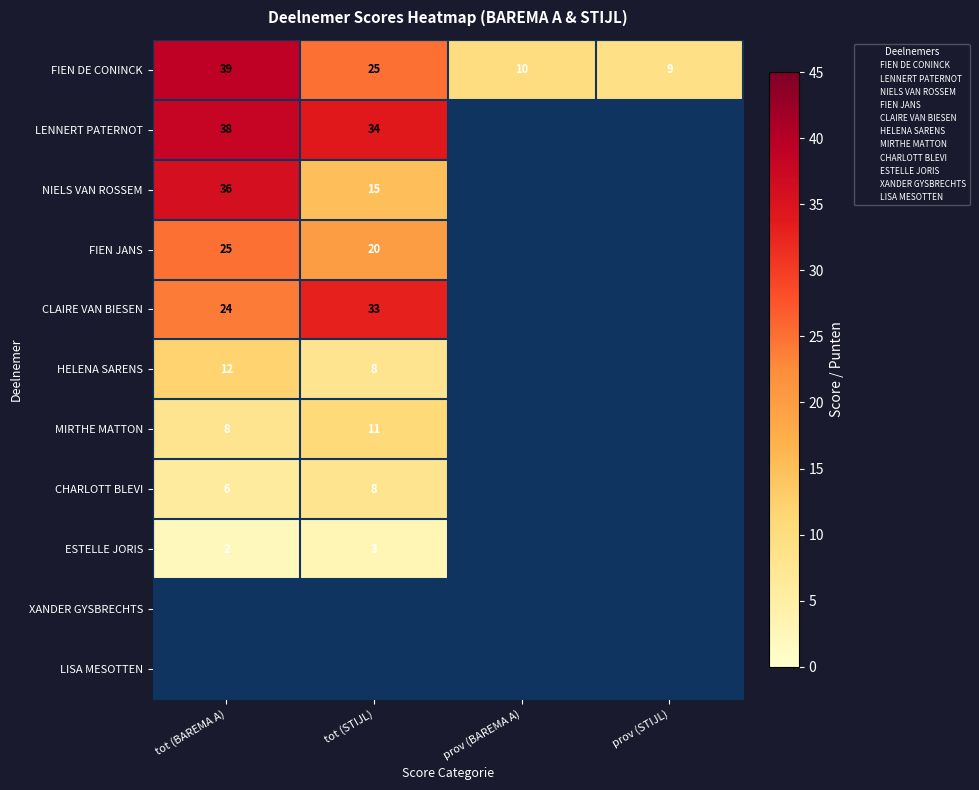

The MIRTHE MATTON series shows 3 at tot (BAREMA A). True or false?

False